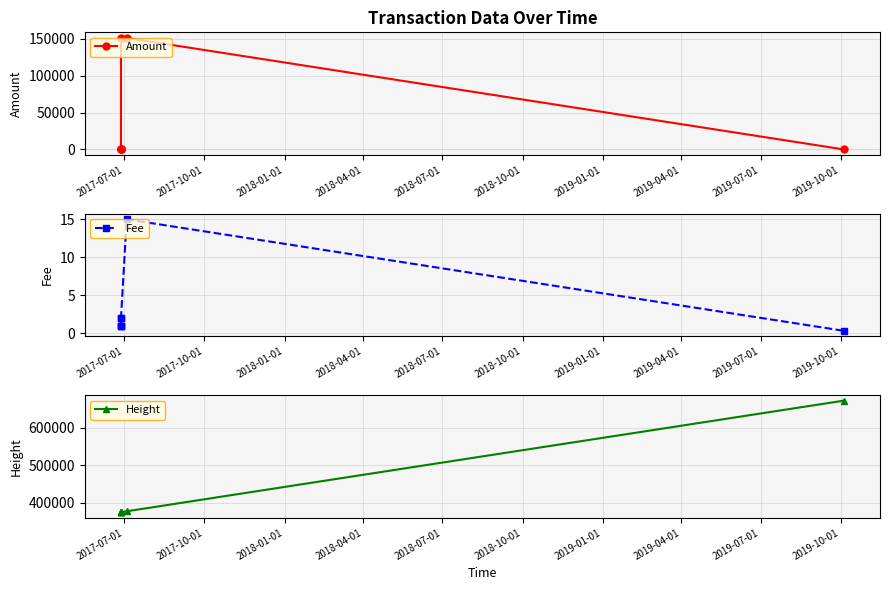

At how many categories does at least one series exceed 564128?

1